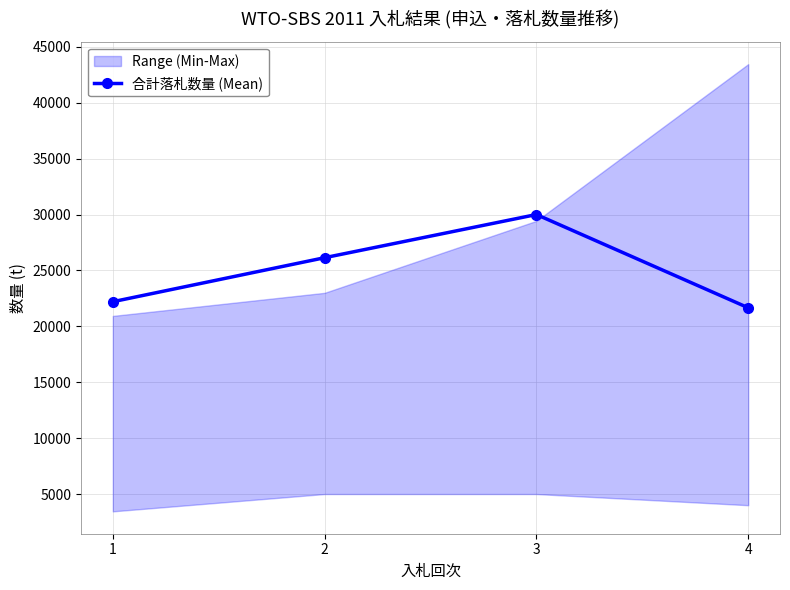

Reading right to left, what are all the values shown in this chart?

4=21660	3=30000	2=26138	1=22202